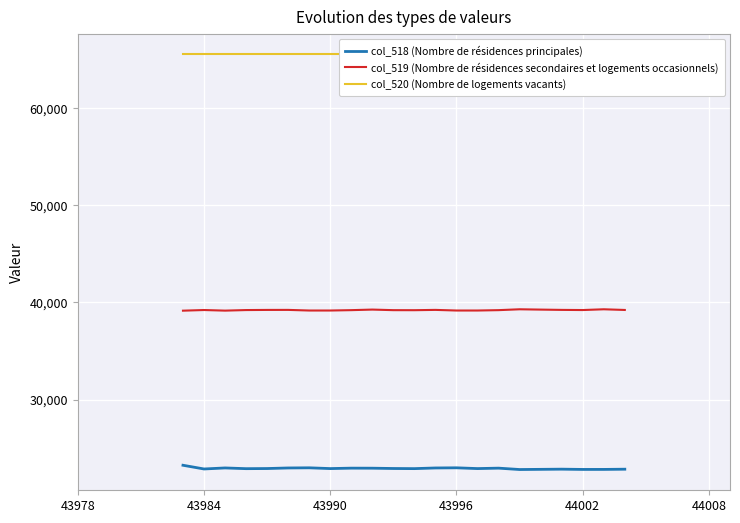

How many values in the col_519 (Nombre de résidences secondaires et logements occasionnels) series exceed 39220?

10